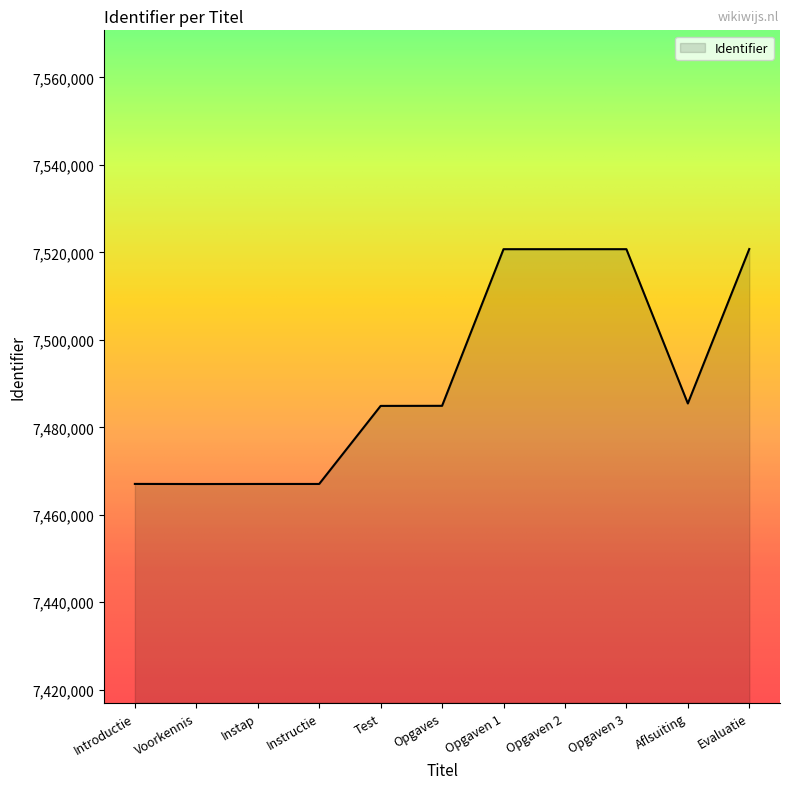

The value at Aflsuiting is 4887606. True or false?

False